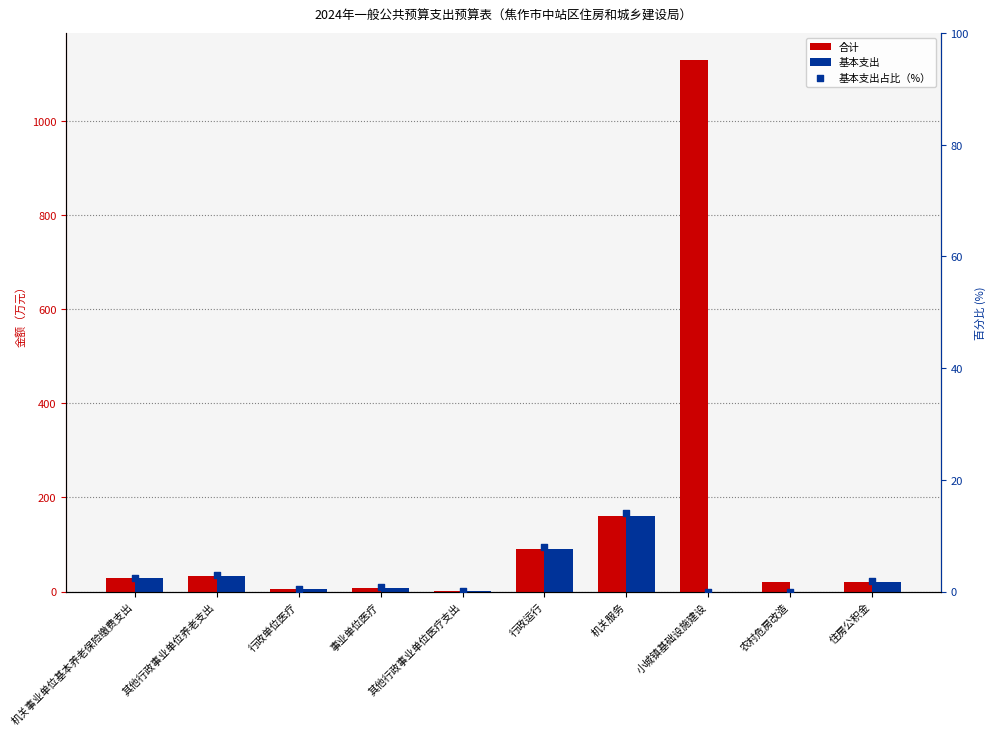

What is the total value across all series at 农村危房改造?

20.0